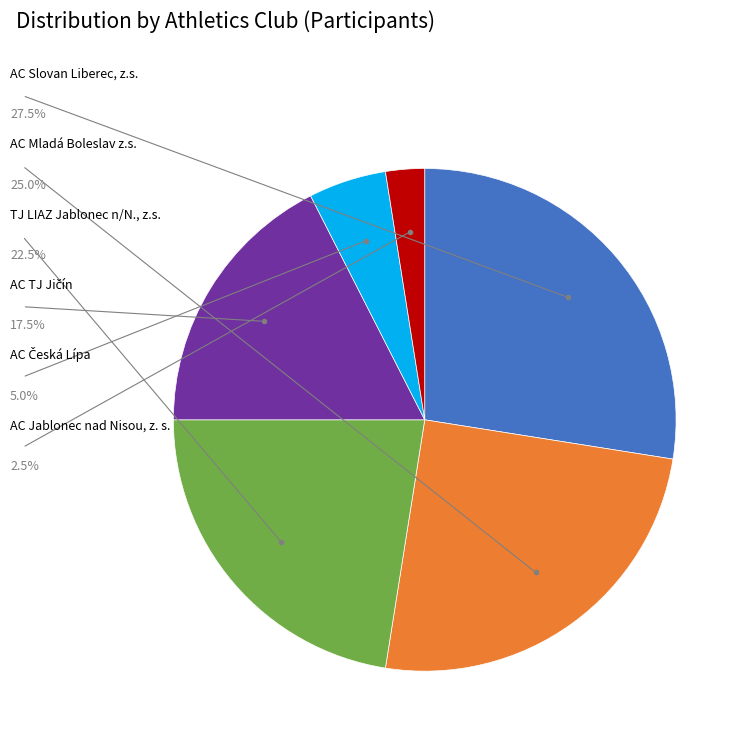

Does any single category account for the majority?

No